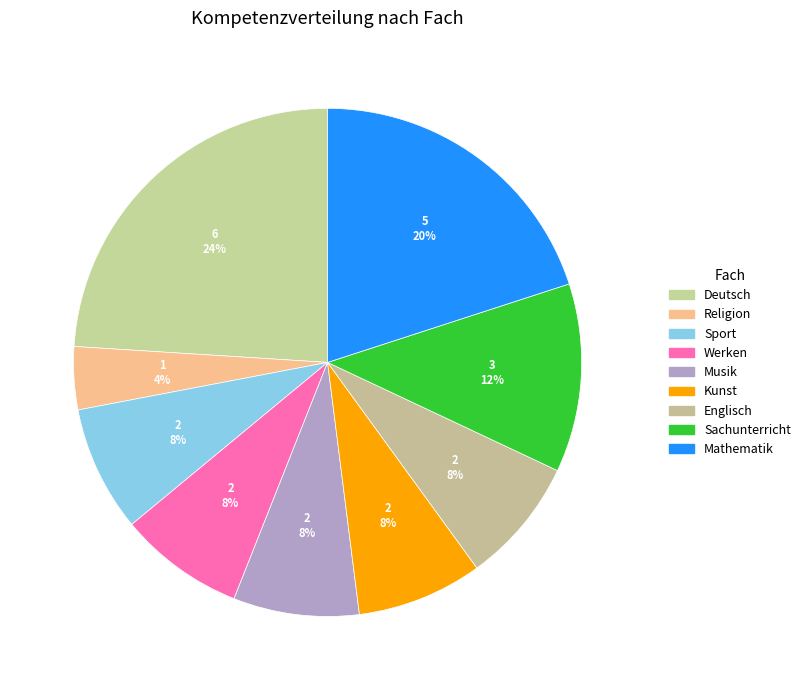

What is the smallest slice in the pie chart?

Religion